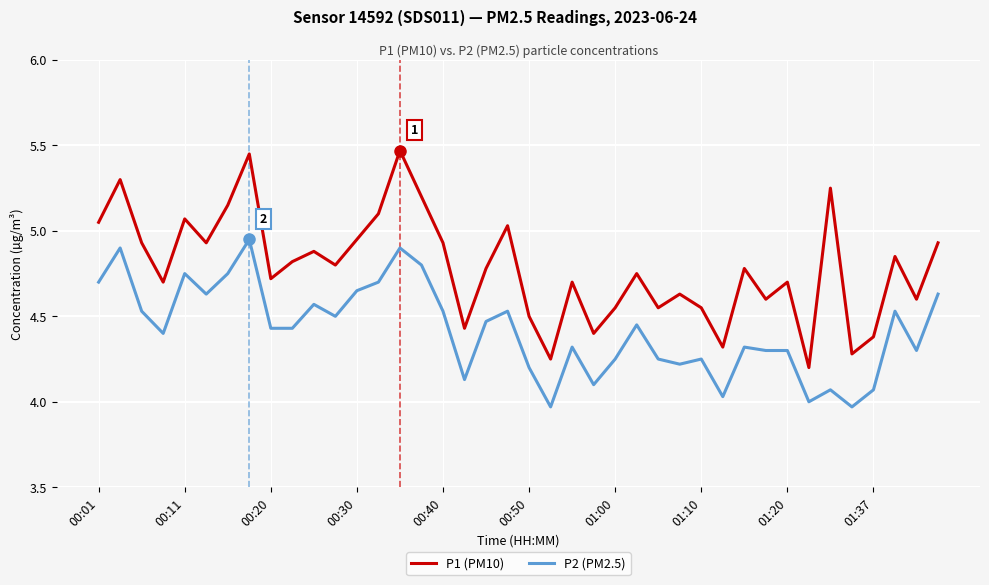

True or false: P1 (PM10) and P2 (PM2.5) intersect in this chart.

False